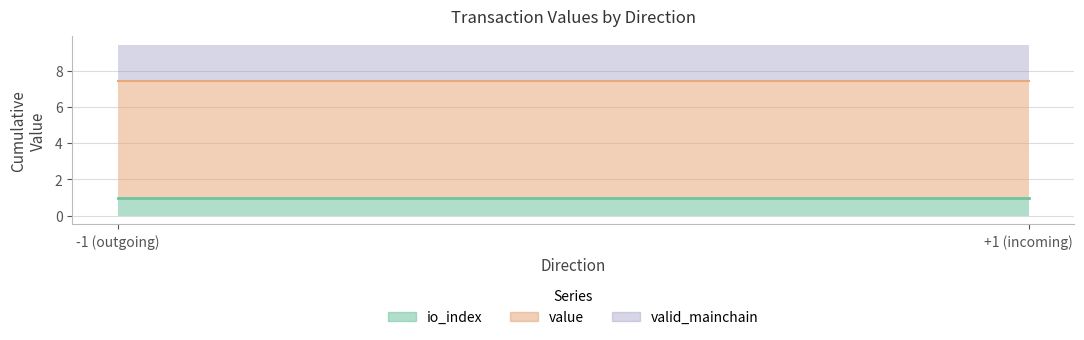

At which category does io_index reach its first local peak?

-1